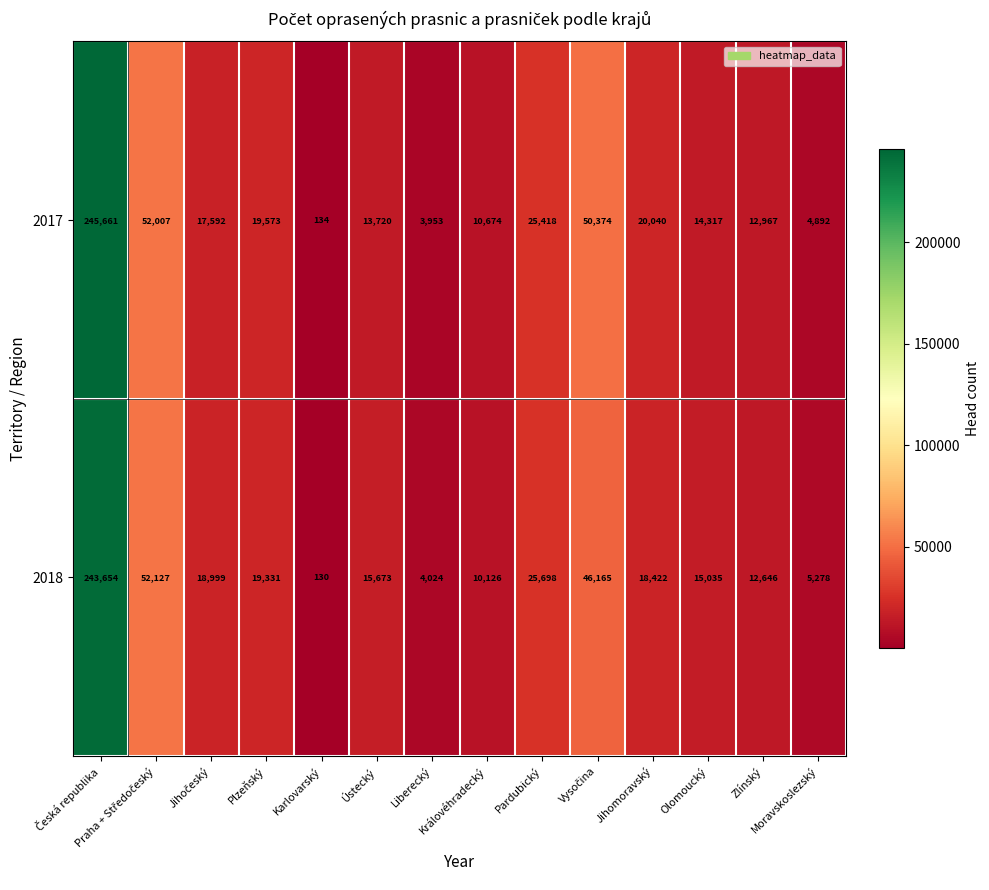

What is the difference between the maximum and minimum values in the 2018 series?

243524